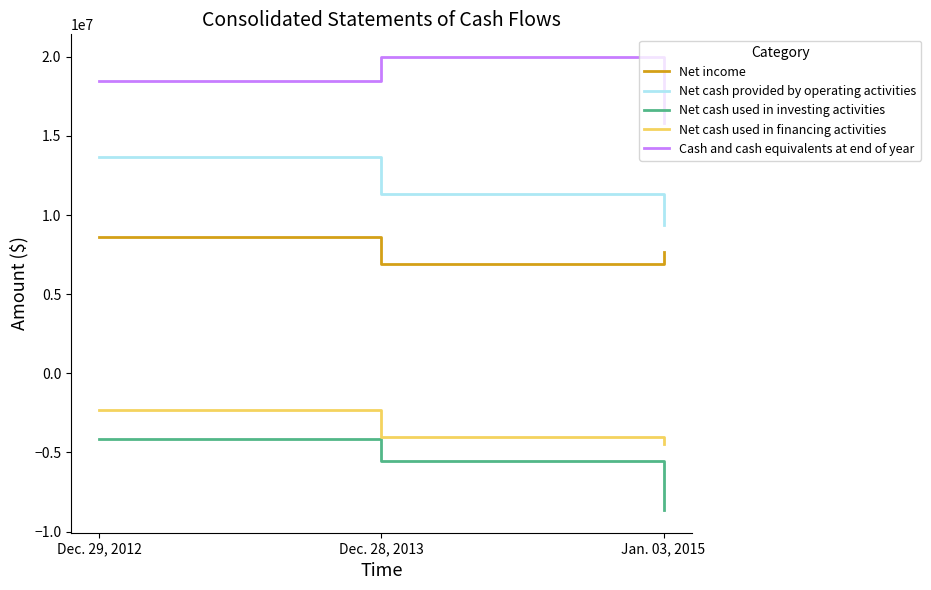

At Jan. 03, 2015, list the series in order from smallest to largest.

Net cash used in investing activities, Net cash used in financing activities, Net income, Net cash provided by operating activities, Cash and cash equivalents at end of year